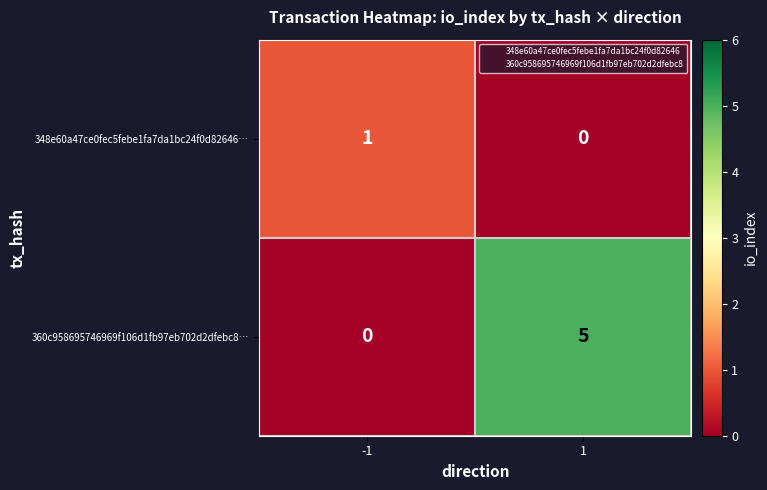

At -1, list the series in order from smallest to largest.

360c958695746969f106d1fb97eb702d2dfebc8…, 348e60a47ce0fec5febe1fa7da1bc24f0d82646…